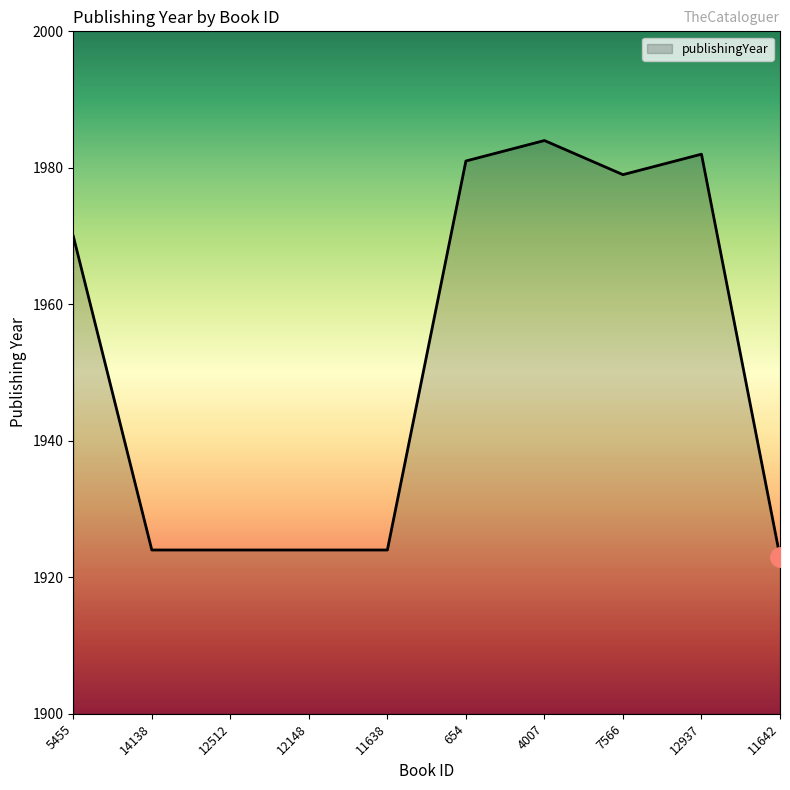

What is the change in value from 11638 to 7566?

+55